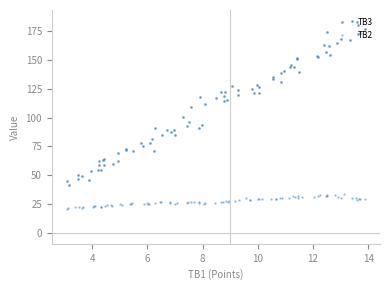

What is the minimum value shown in the chart?

20.0